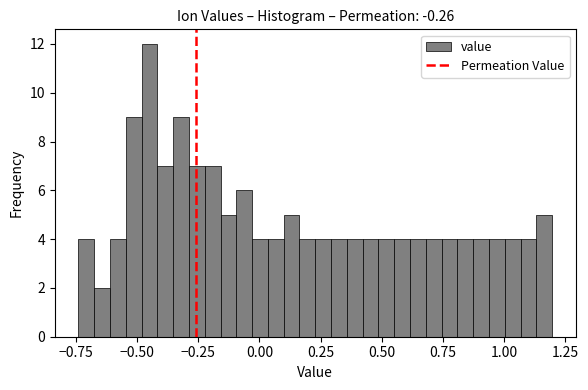

Around what value on the x-axis is the tallest bar? Give the approximate position of its centre, as read against the axis.

-0.45